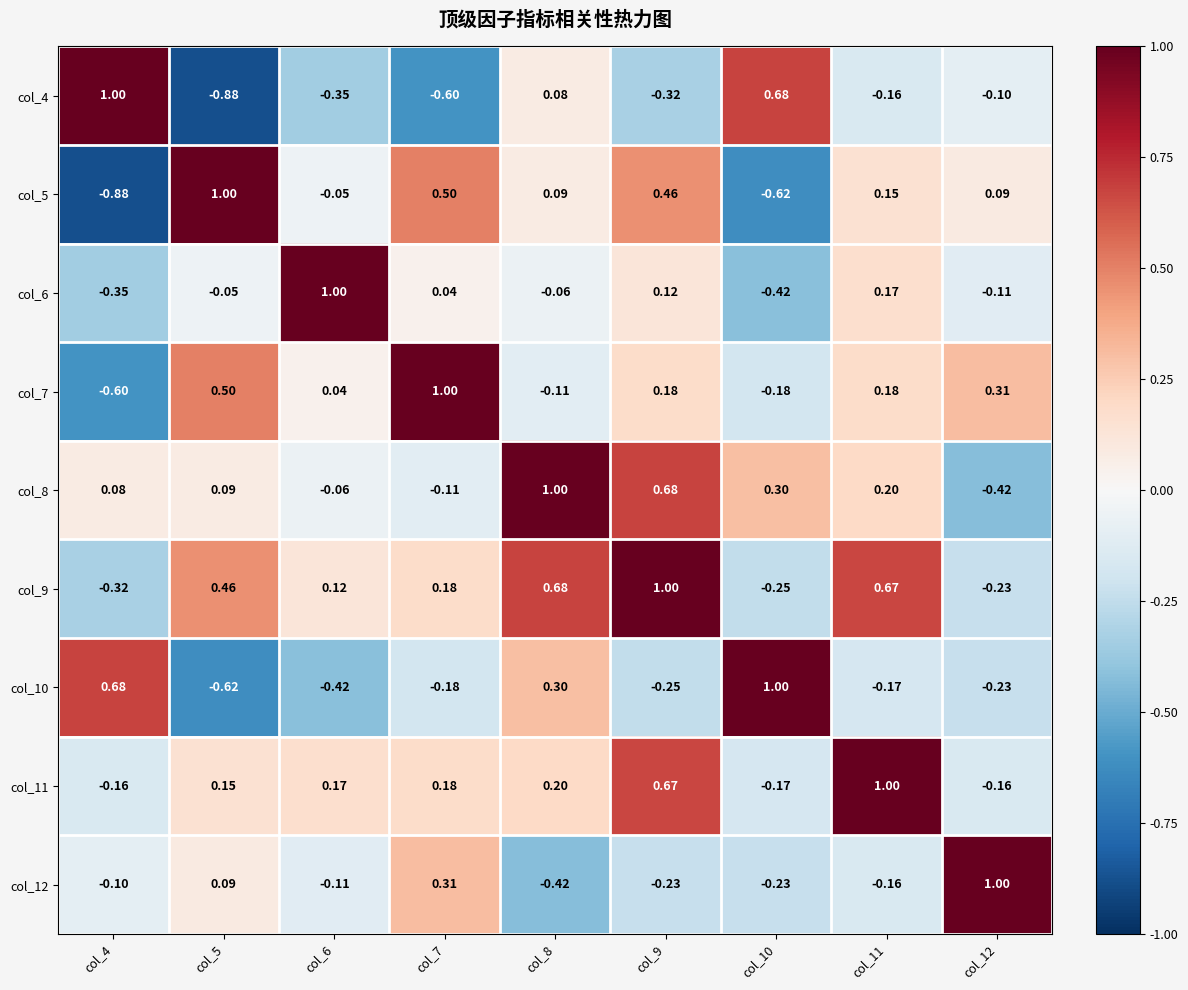

Is the value of col_11 at col_9 greater than the value of col_9 at col_12?

Yes